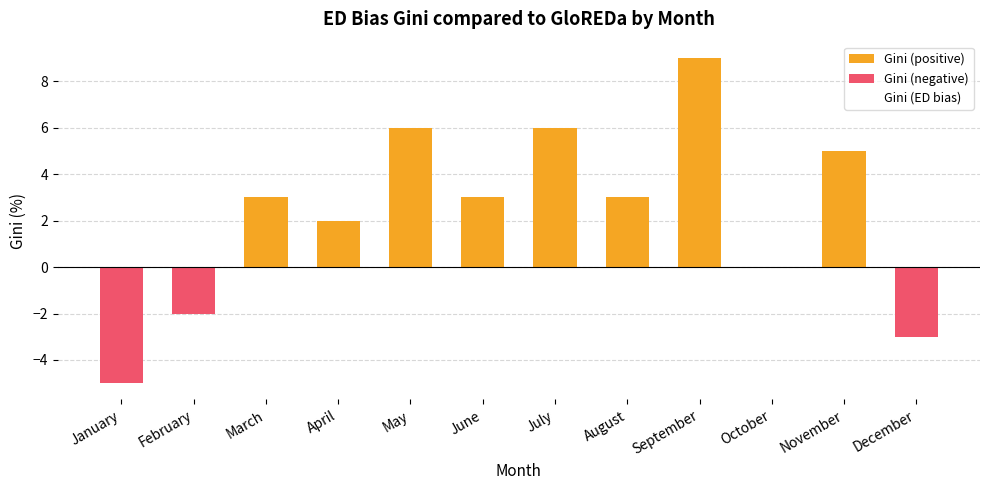

The Gini (negative) series shows 0 at March. True or false?

True